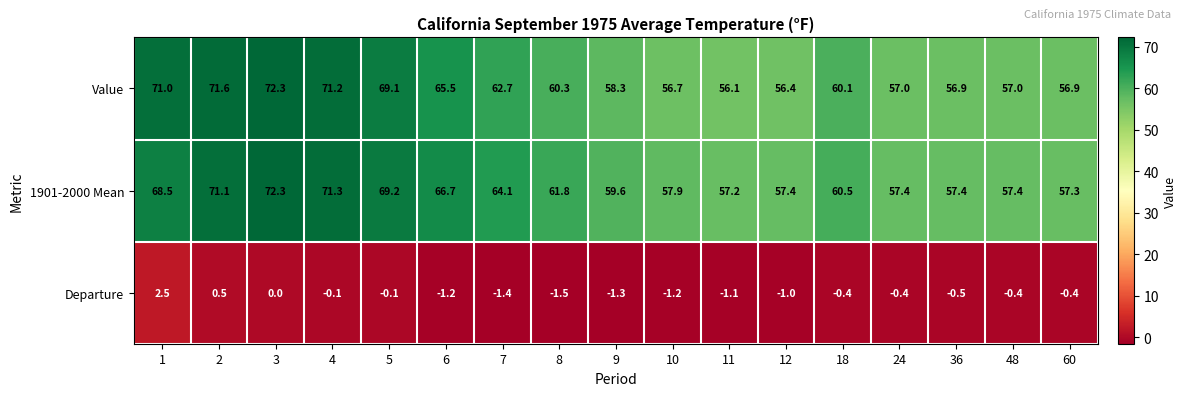

Which category has the highest value in the 1901-2000 Mean series?

3